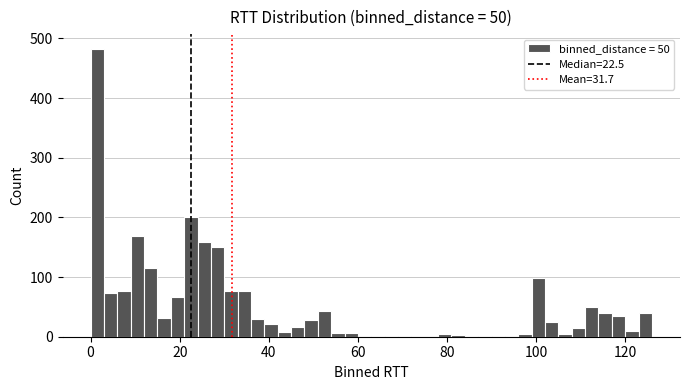

Around what value on the x-axis is the tallest bar? Give the approximate position of its centre, as read against the axis.

2